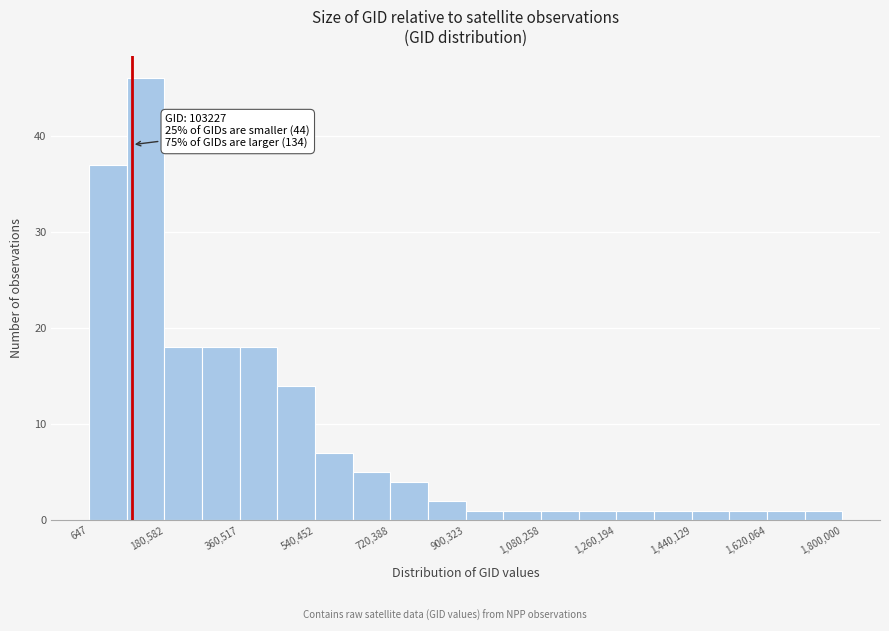

Over which range of the x-axis is the bar tallest?

100000 to 180000